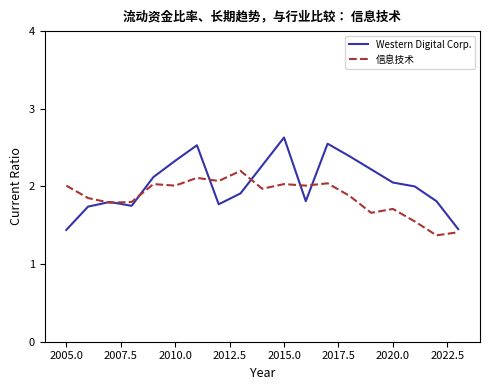

What is the maximum value shown in the chart?

2.6